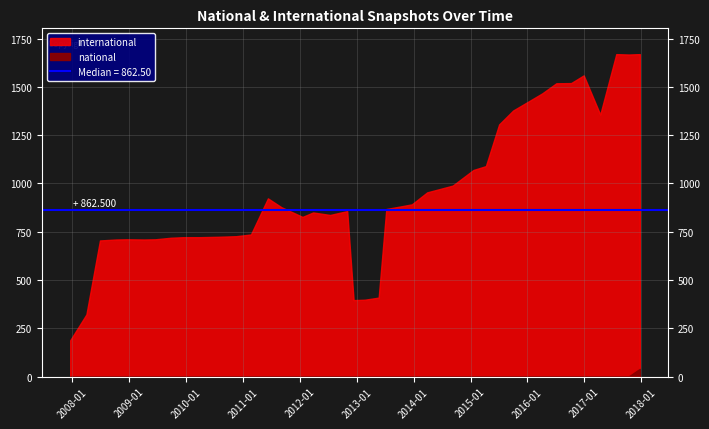

True or false: international and national cross at least once.

False